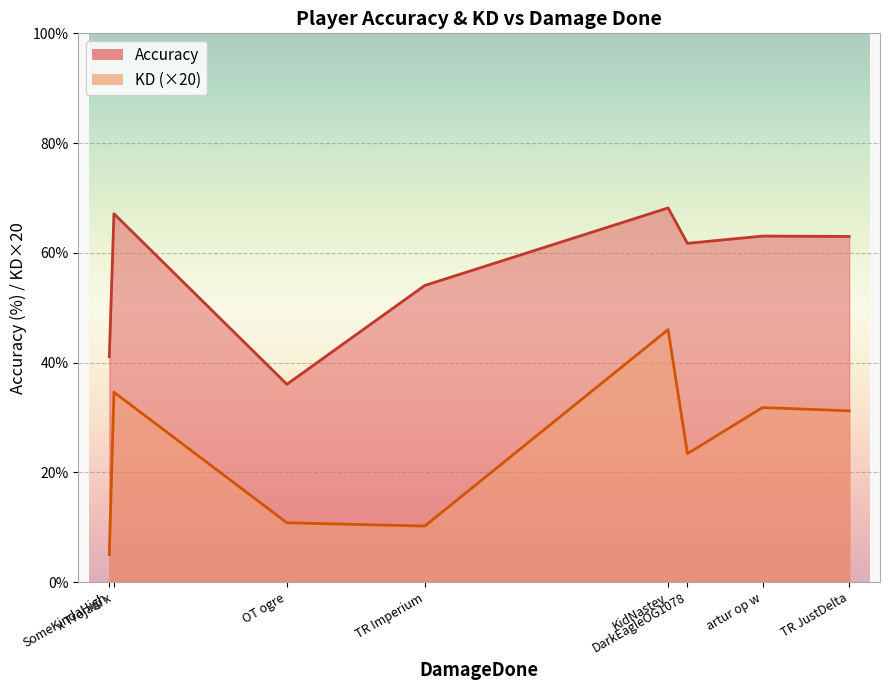

How many data points in Accuracy are above 62?

4